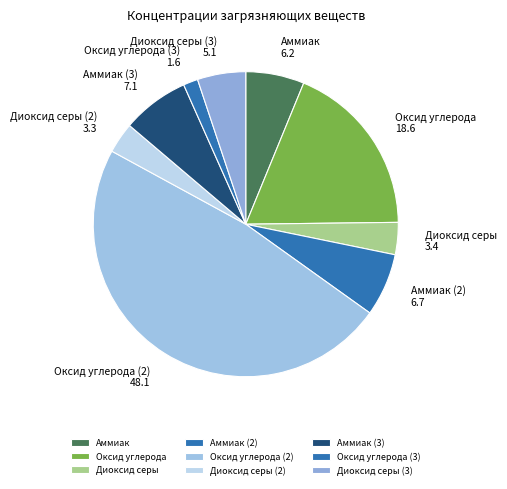

Which has a higher value, Оксид углерода (2) or Аммиак (3)?

Оксид углерода (2)